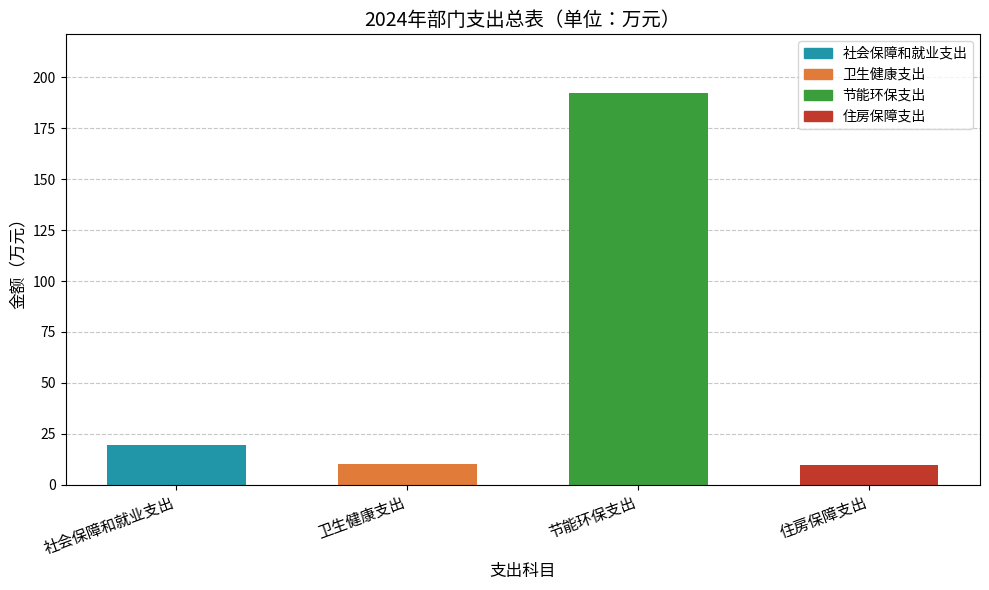

The value at 卫生健康支出 is 17.5. True or false?

False